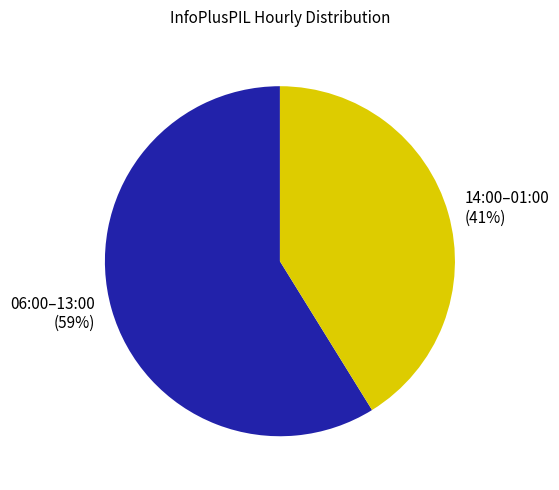

What percentage is the 06:00–13:00 (59%) slice, to the nearest percent?

59%